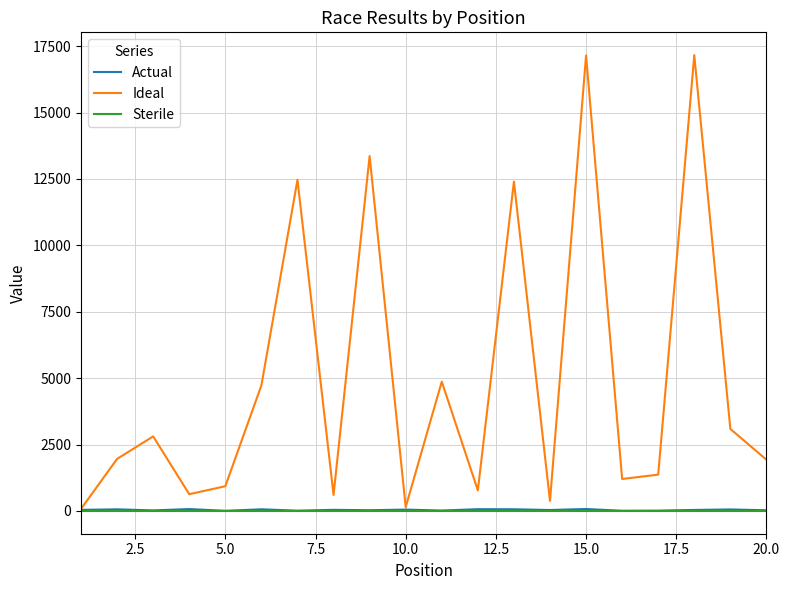

How many interior local peaks does the Ideal series have?

7